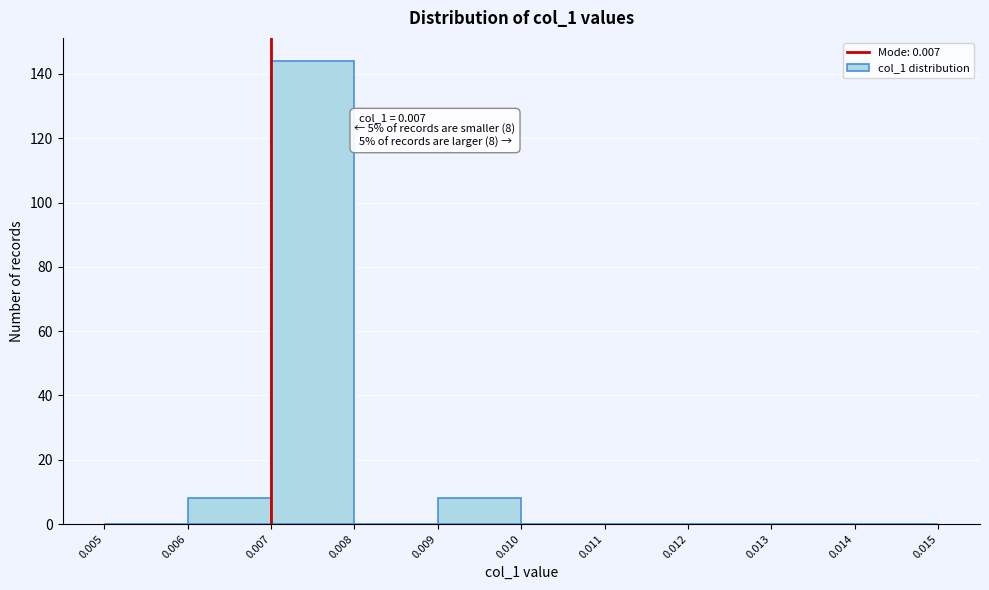

Which range on the x-axis has the tallest bar?

0.007 to 0.008